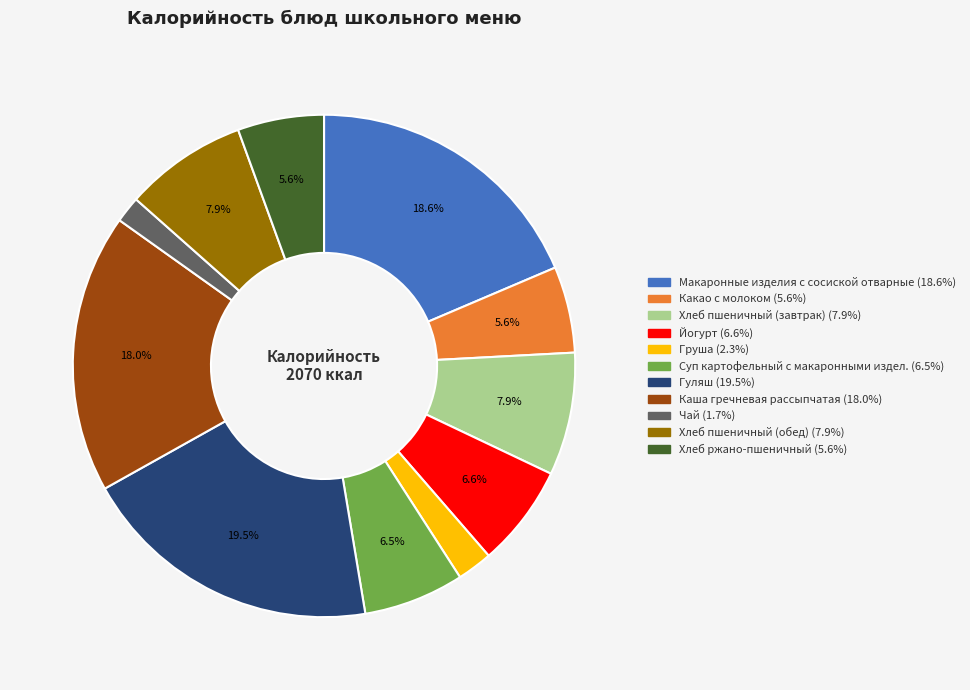

How much of the chart is everything except Хлеб ржано-пшеничный?

94.4%